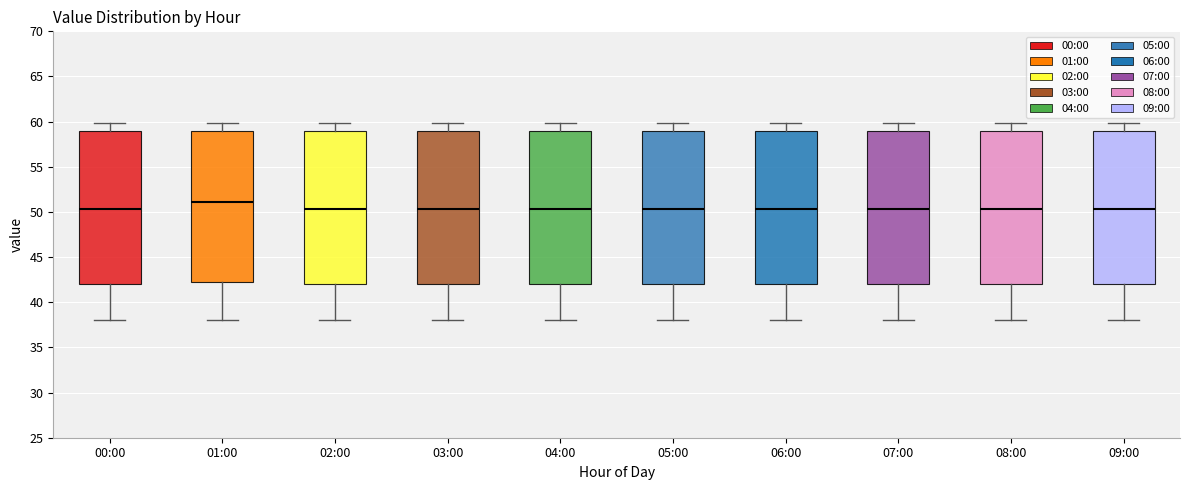

Reading left to right, read every box against the y-axis: the position of its median line, the range the box covers, and the ends of its whiskers. The values are not printed on the chart, so give them approximately, as read against the axis.

00:00: median 50.5, box 42.0 to 59.0, whiskers 38.0 to 60.0
01:00: median 51.0, box 42.0 to 59.0, whiskers 38.0 to 60.0
02:00: median 50.5, box 42.0 to 59.0, whiskers 38.0 to 60.0
03:00: median 50.5, box 42.0 to 59.0, whiskers 38.0 to 60.0
04:00: median 50.5, box 42.0 to 59.0, whiskers 38.0 to 60.0
05:00: median 50.5, box 42.0 to 59.0, whiskers 38.0 to 60.0
06:00: median 50.5, box 42.0 to 59.0, whiskers 38.0 to 60.0
07:00: median 50.5, box 42.0 to 59.0, whiskers 38.0 to 60.0
08:00: median 50.5, box 42.0 to 59.0, whiskers 38.0 to 60.0
09:00: median 50.5, box 42.0 to 59.0, whiskers 38.0 to 60.0